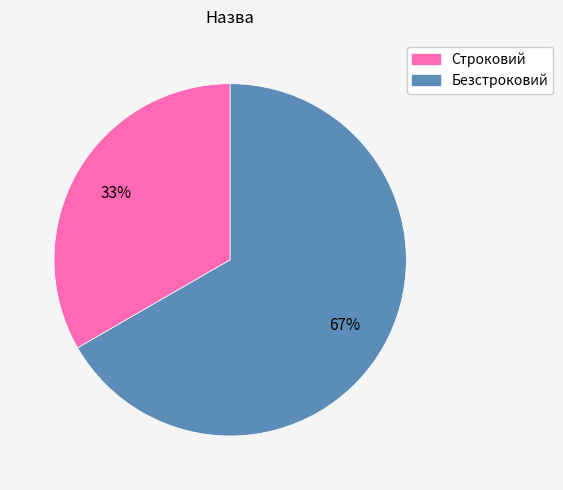

True or false: Безстроковий accounts for 67% of the total.

True